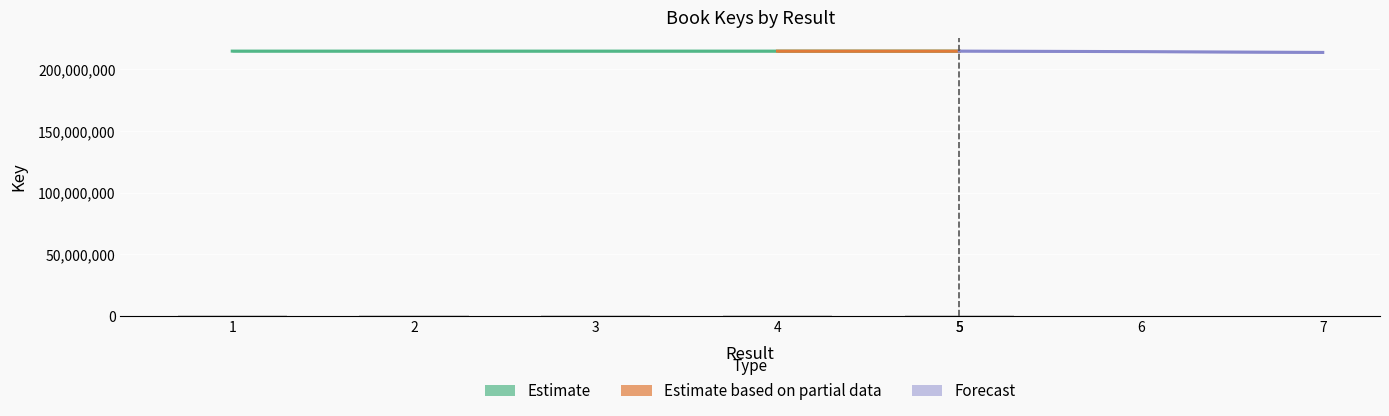

What is the change in value from 1 to 3?

-170